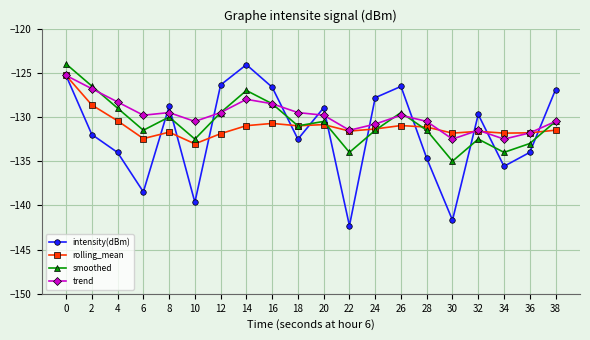

Does the chart have visible grid lines?

Yes